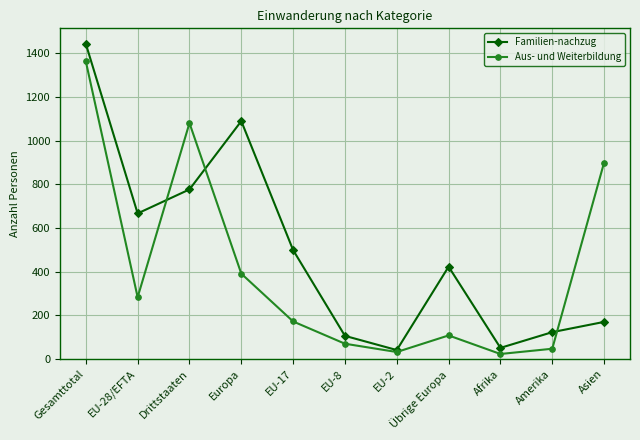

Where is the first local minimum for Familien-nachzug?

EU-28/EFTA